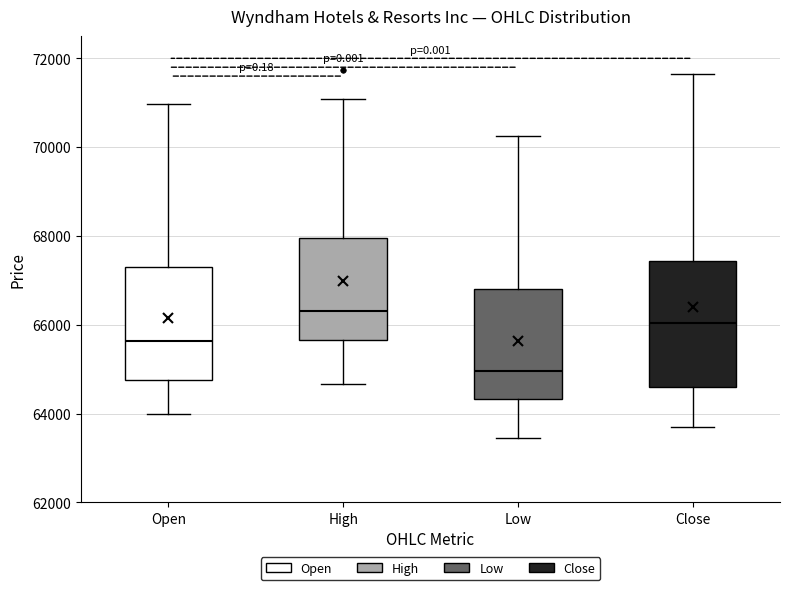

Where does the median line of the box for Close sit on the y-axis? The values are not printed on the chart, so give them approximately, as read against the axis.

66000